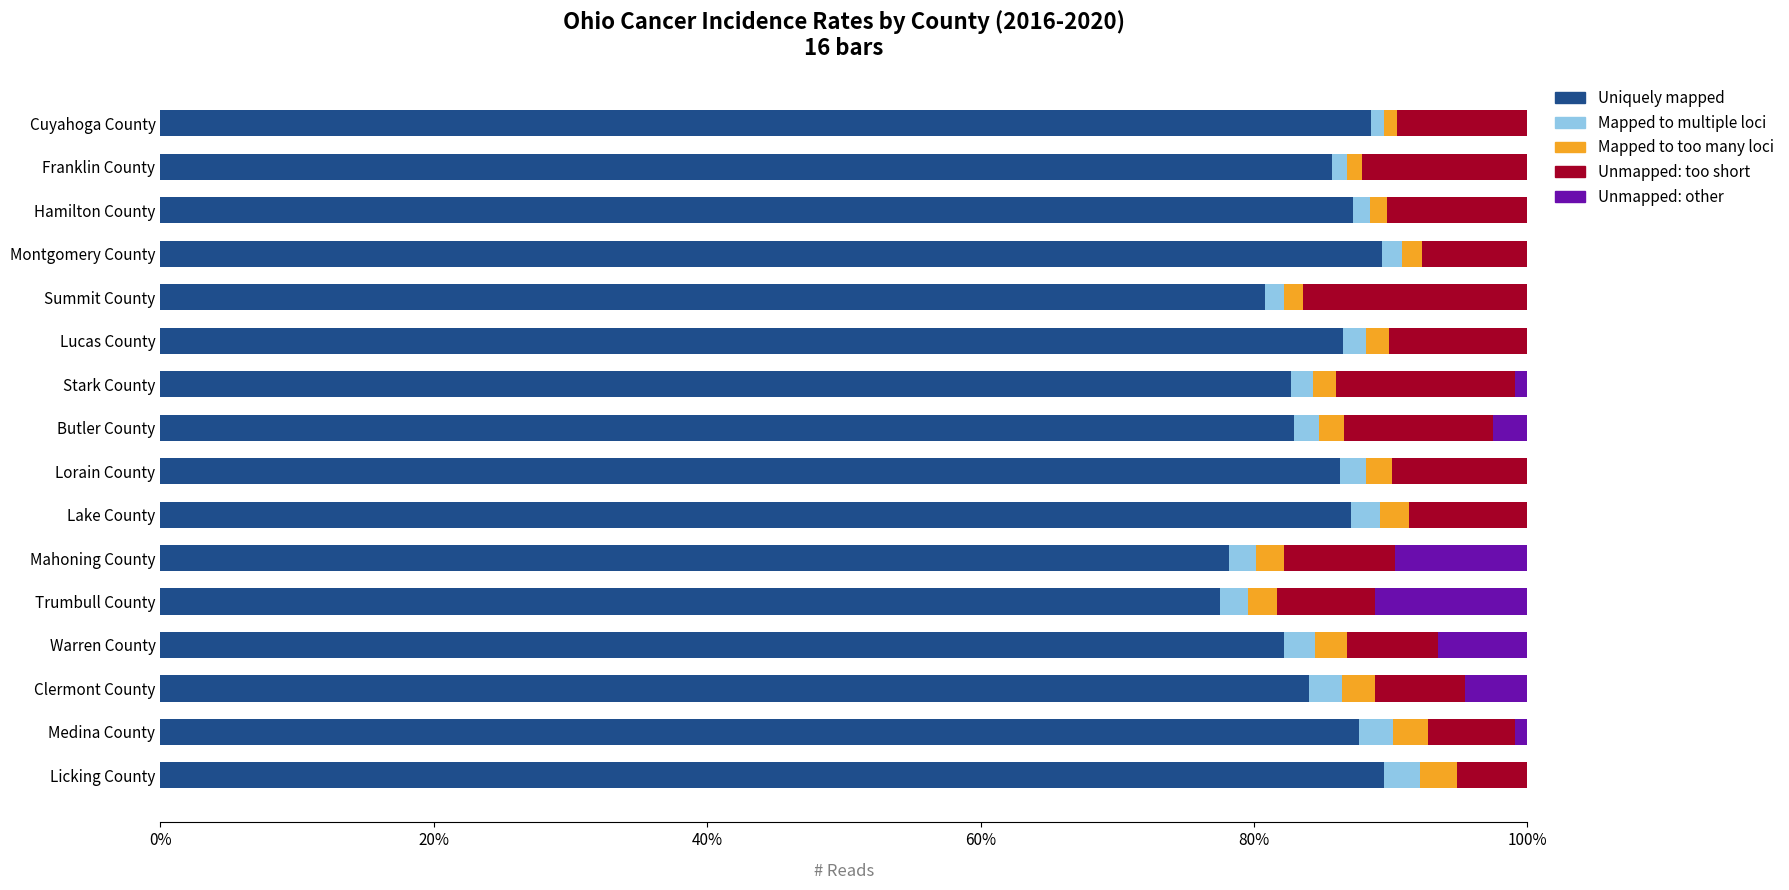

What are all the series names shown in the legend?

Uniquely mapped, Mapped to multiple loci, Mapped to too many loci, Unmapped: too short, Unmapped: other